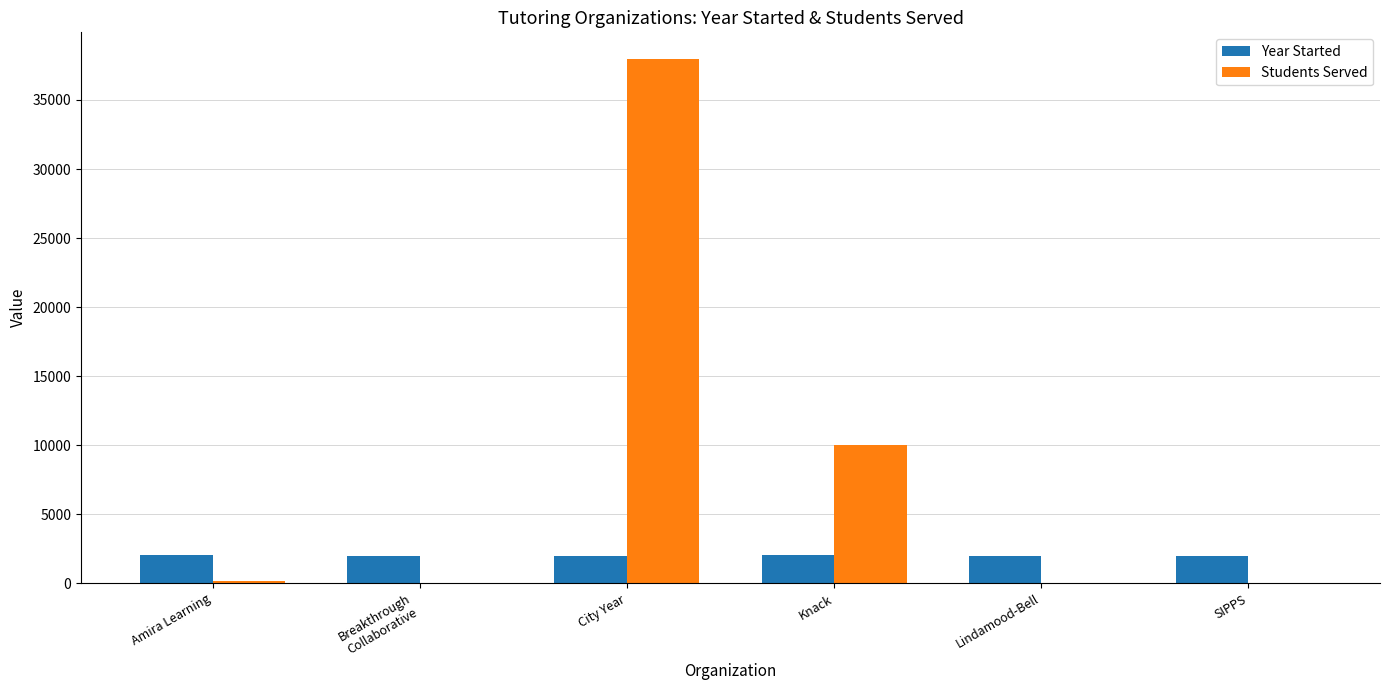

What is the total value across all series at City Year?

39988